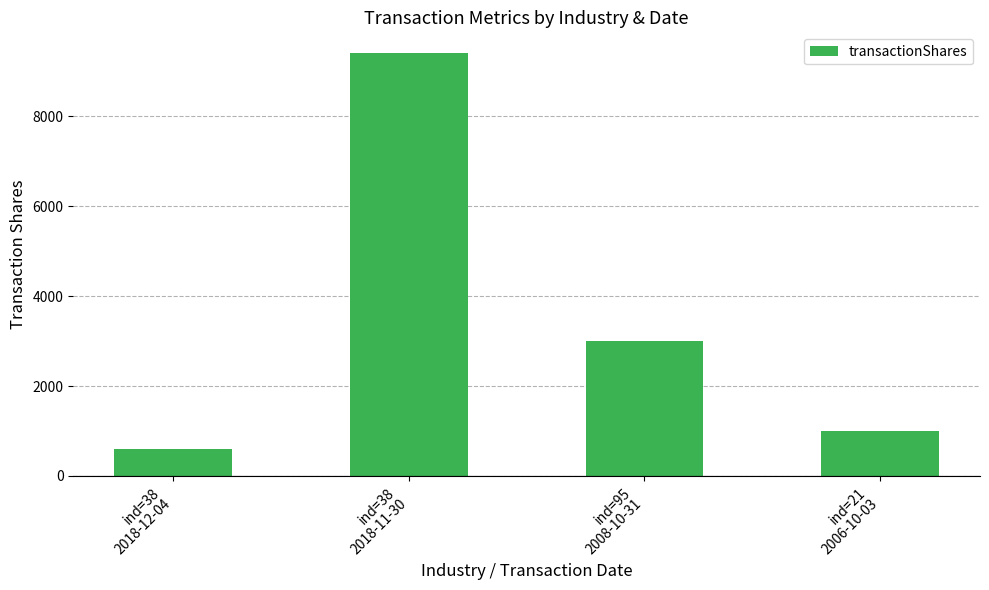

Is it true that the value at ind=38
2018-11-30 is 12883?

False